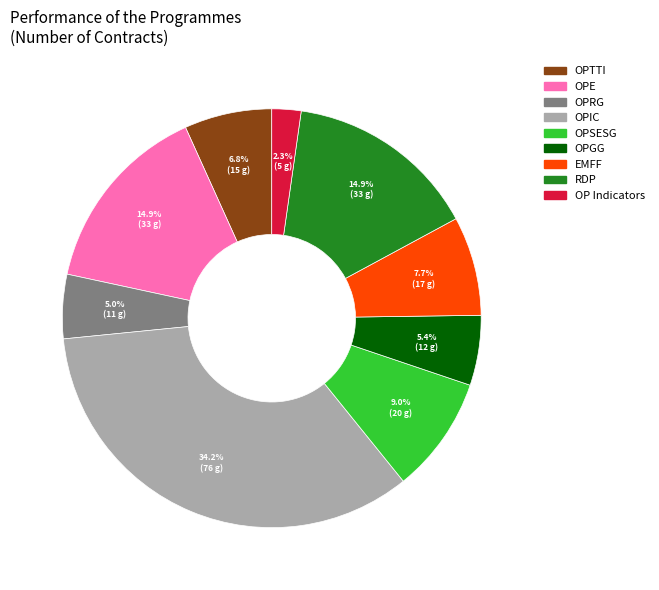

What portion of the pie excludes OPTTI?

93.2%